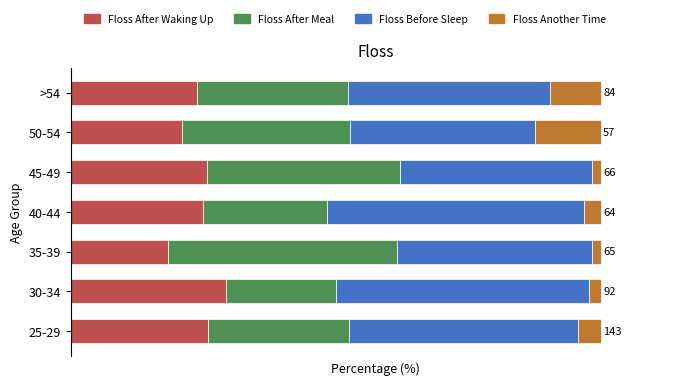

What are all the series names shown in the legend?

Floss After Waking Up, Floss After Meal, Floss Before Sleep, Floss Another Time